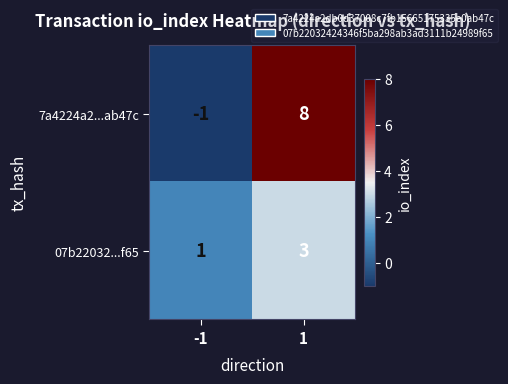

Rank the series by their average value, from lowest to highest.

07b22032...f65, 7a4224a2...ab47c